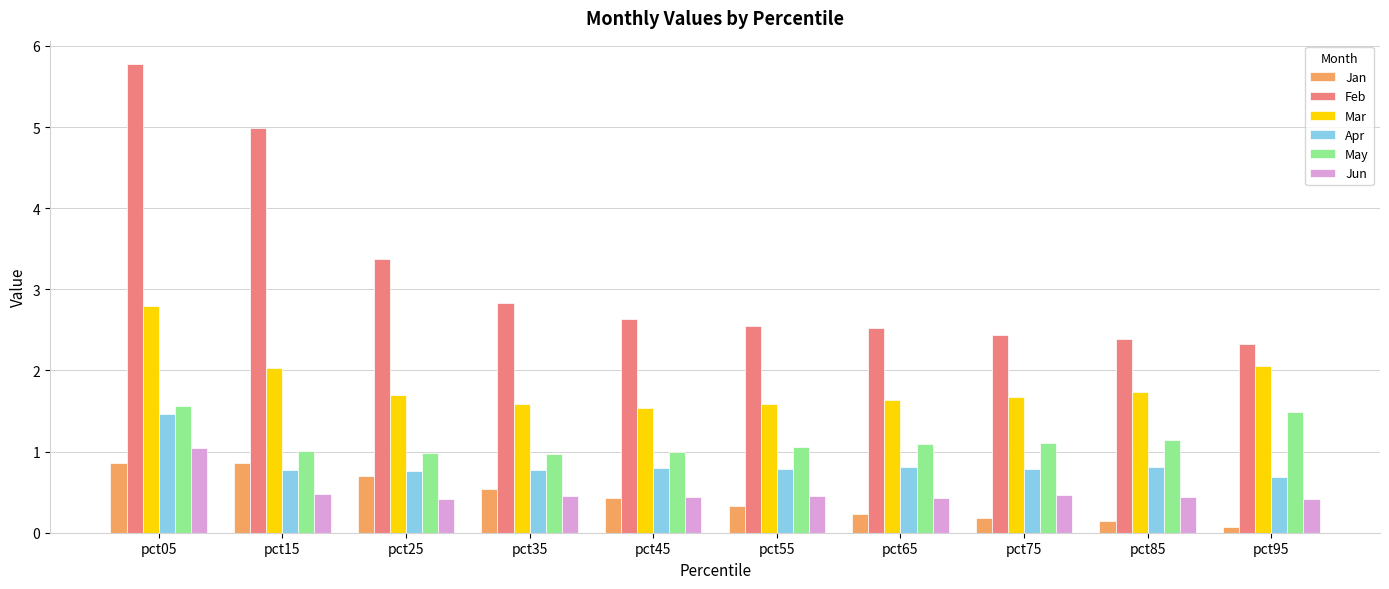

What is the value of the Jan bar at the 9th from the left?

0.1